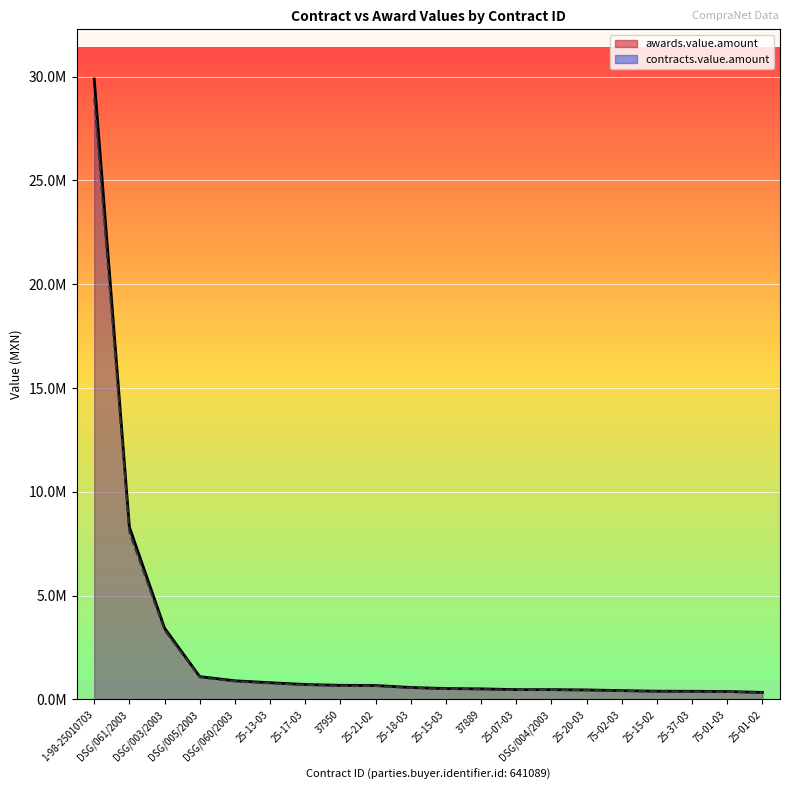

What is the label of the 18th point from the right?

DSG/003/2003